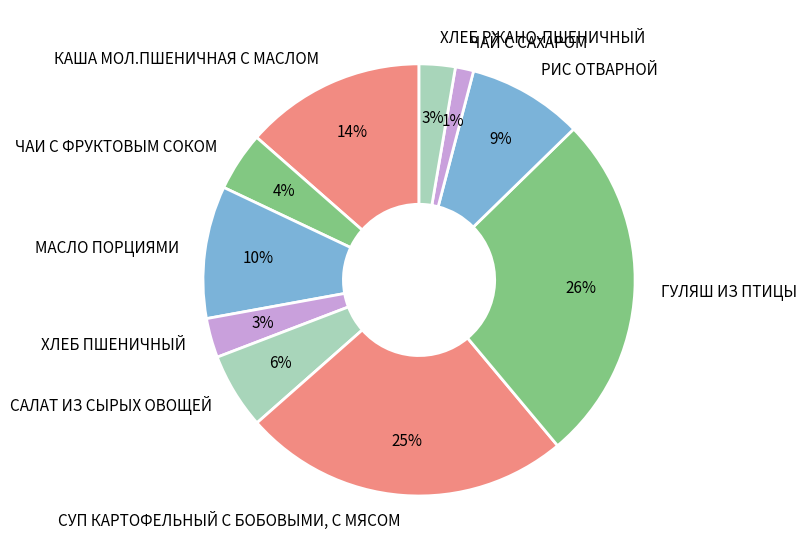

Which category has the biggest portion of the pie?

ГУЛЯШ ИЗ ПТИЦЫ